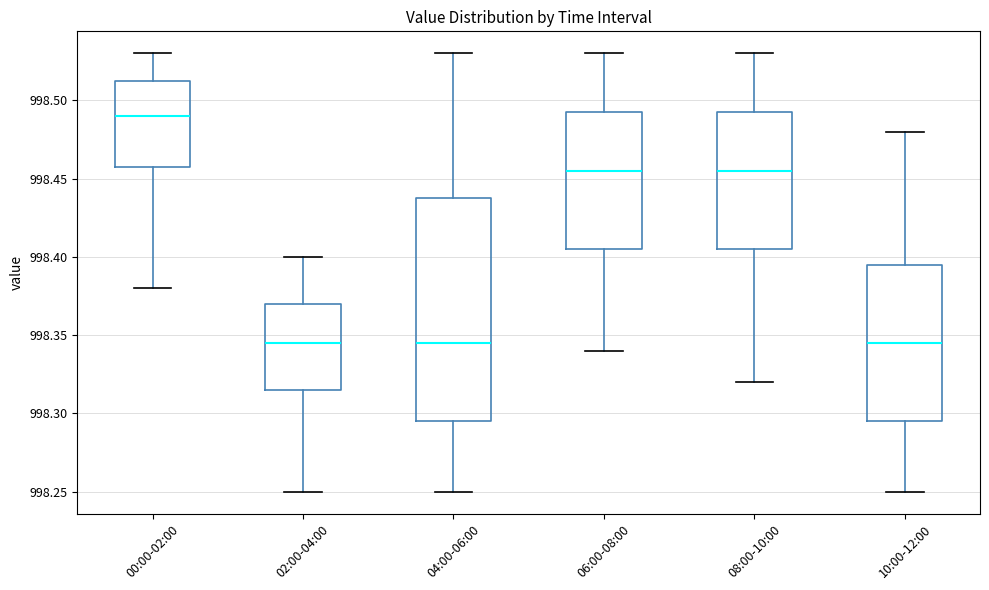

Reading left to right, transcribe this box plot: for each box, give where its median line is, the range the box spans, and where its two whiskers end, as read against the y-axis. The values are not printed on the chart, so give them approximately, as read against the axis.

00:00-02:00: median 998.490, box 998.460 to 998.515, whiskers 998.380 to 998.530
02:00-04:00: median 998.345, box 998.315 to 998.370, whiskers 998.250 to 998.400
04:00-06:00: median 998.345, box 998.295 to 998.440, whiskers 998.250 to 998.530
06:00-08:00: median 998.455, box 998.405 to 998.495, whiskers 998.340 to 998.530
08:00-10:00: median 998.455, box 998.405 to 998.495, whiskers 998.320 to 998.530
10:00-12:00: median 998.345, box 998.295 to 998.395, whiskers 998.250 to 998.480